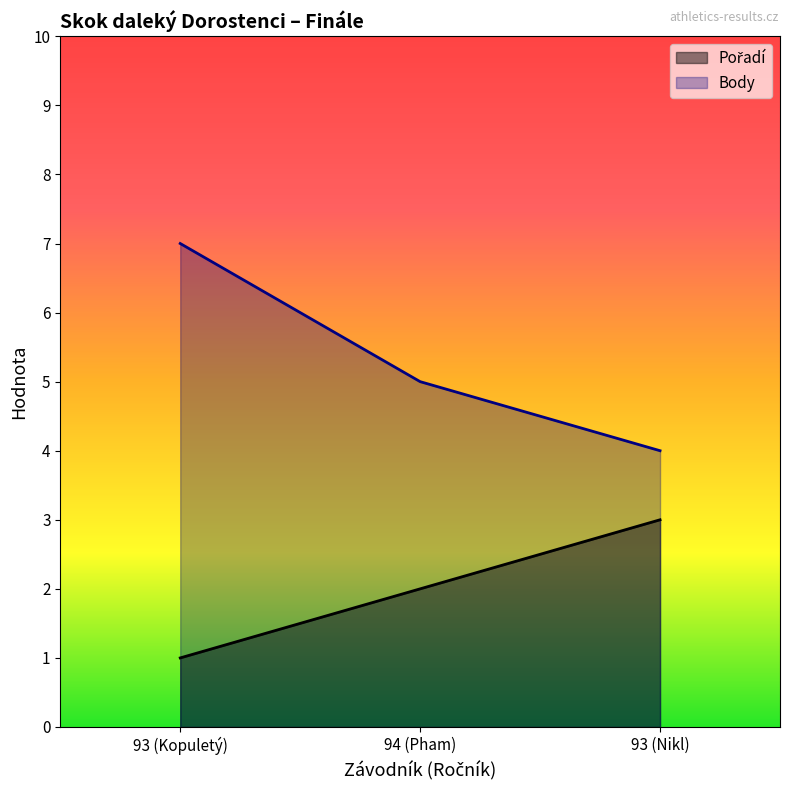

Which series changed the most between 94 (Pham) and 93 (Nikl)?

Pořadí